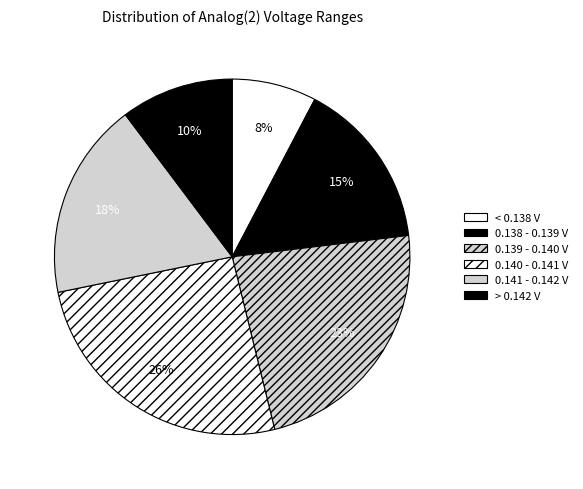

Count the number of slices in the pie.

6